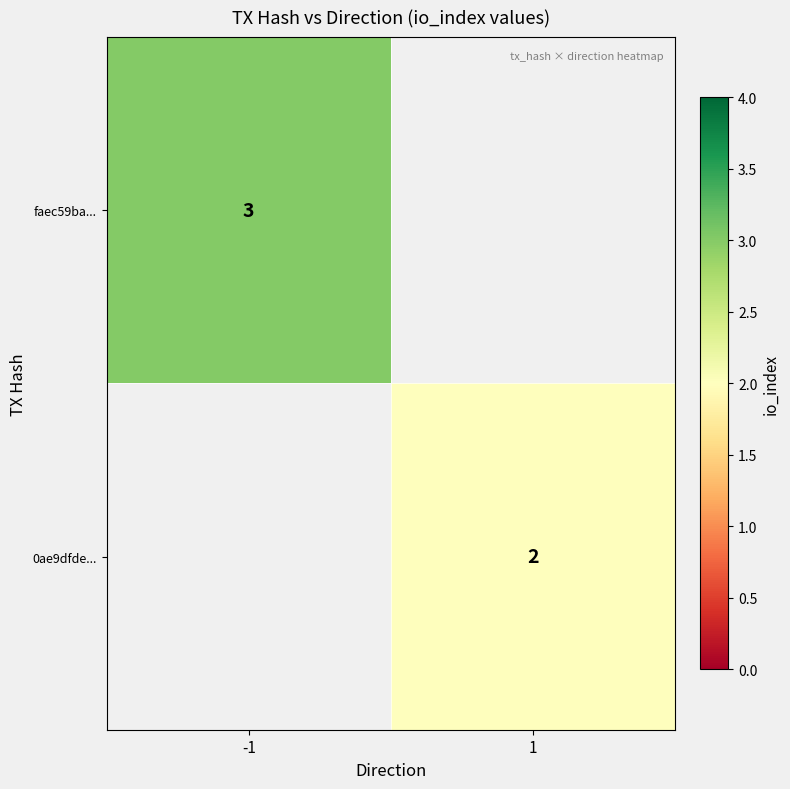

Count the number of data series in this chart.

2